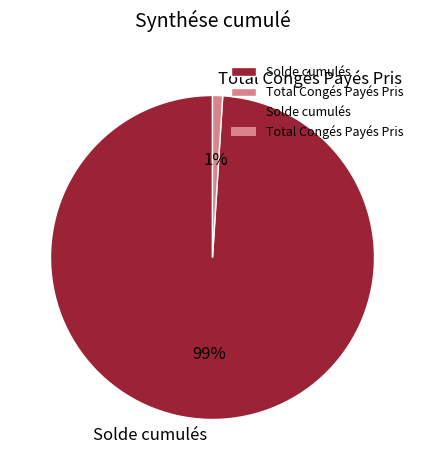

To the nearest percent, what percentage of the pie is Total Congés Payés Pris?

1%